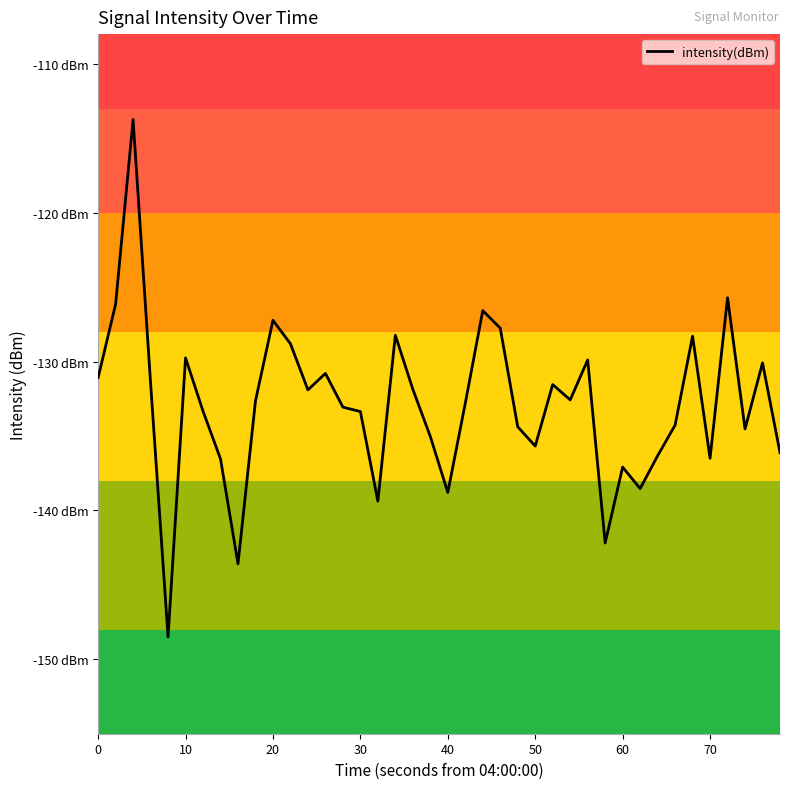

What is the value of the 12th point from the left?

-128.8